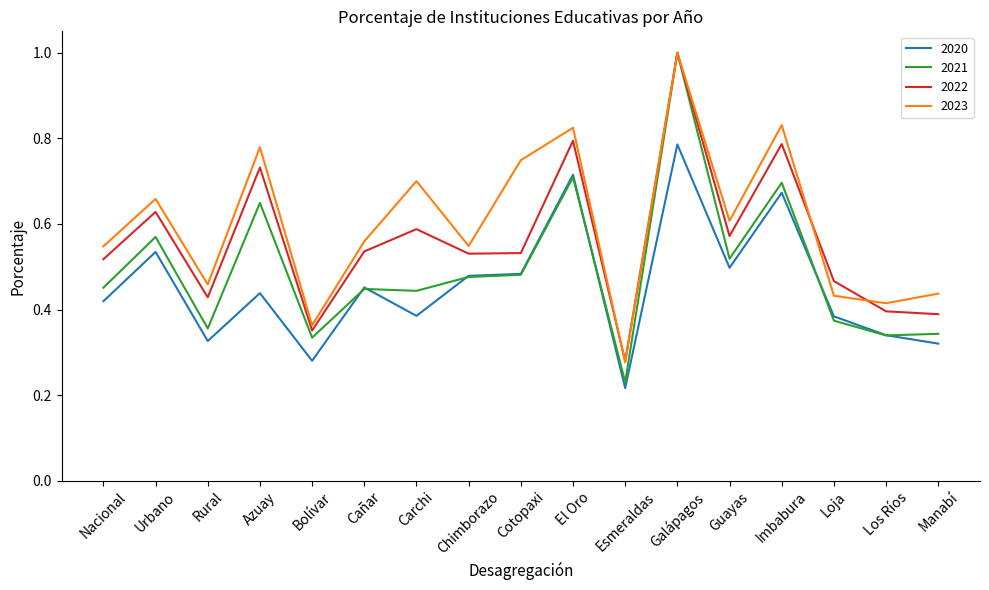

At which category is the sum across all series the highest?

Galápagos